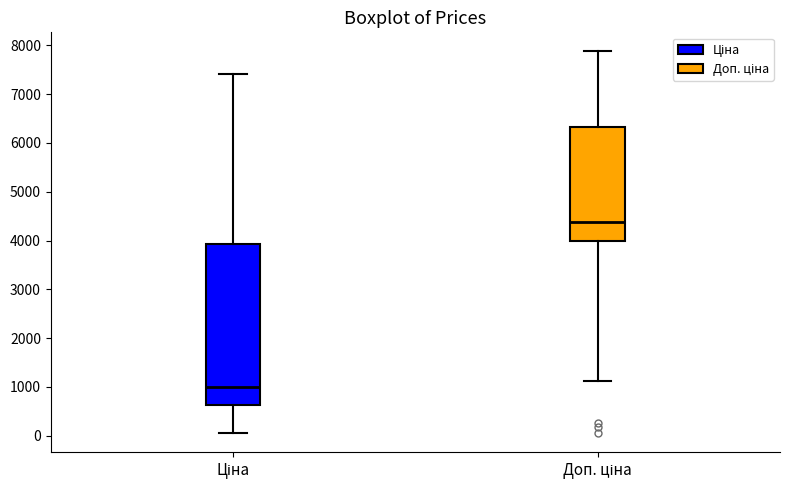

Which box has the lowest median line?

Ціна